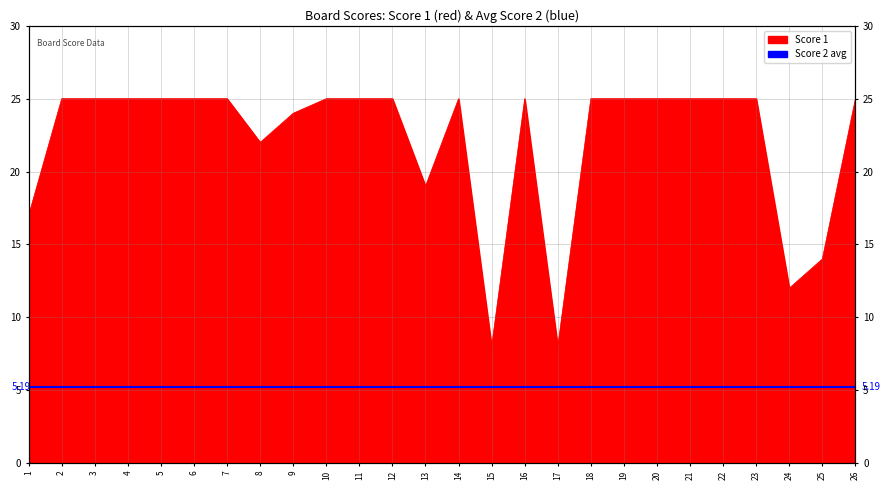

List the labels in order of value, largest first.

2, 3, 4, 5, 6, 7, 10, 11, 12, 14, 16, 18, 19, 20, 21, 22, 23, 26, 9, 8, 13, 1, 25, 24, 15, 17